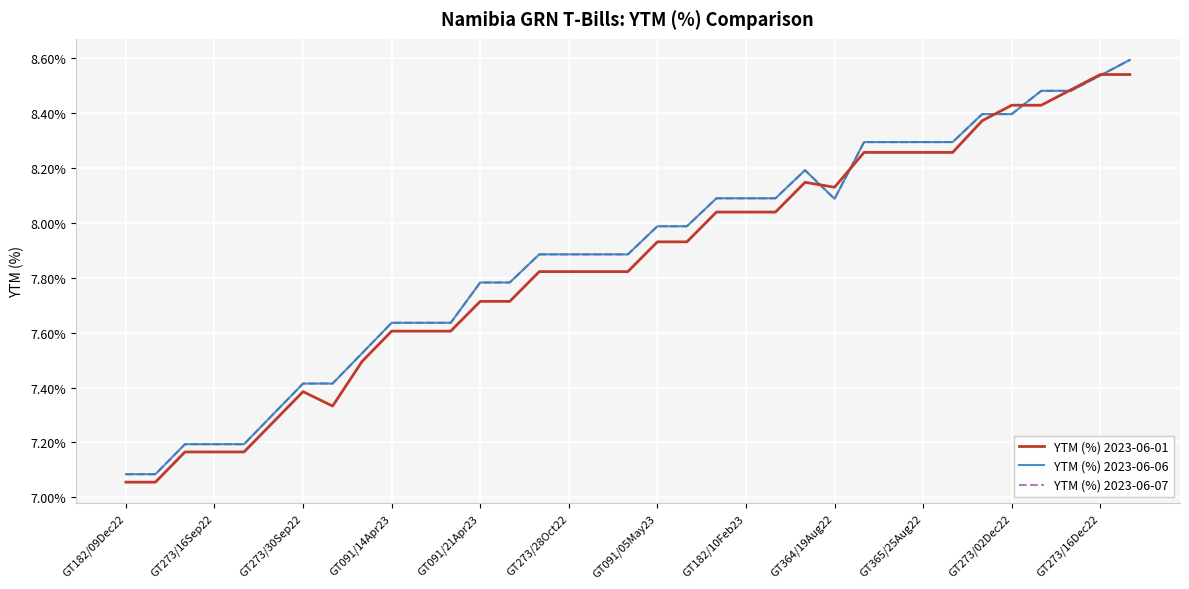

What is the greatest value displayed?

8.6